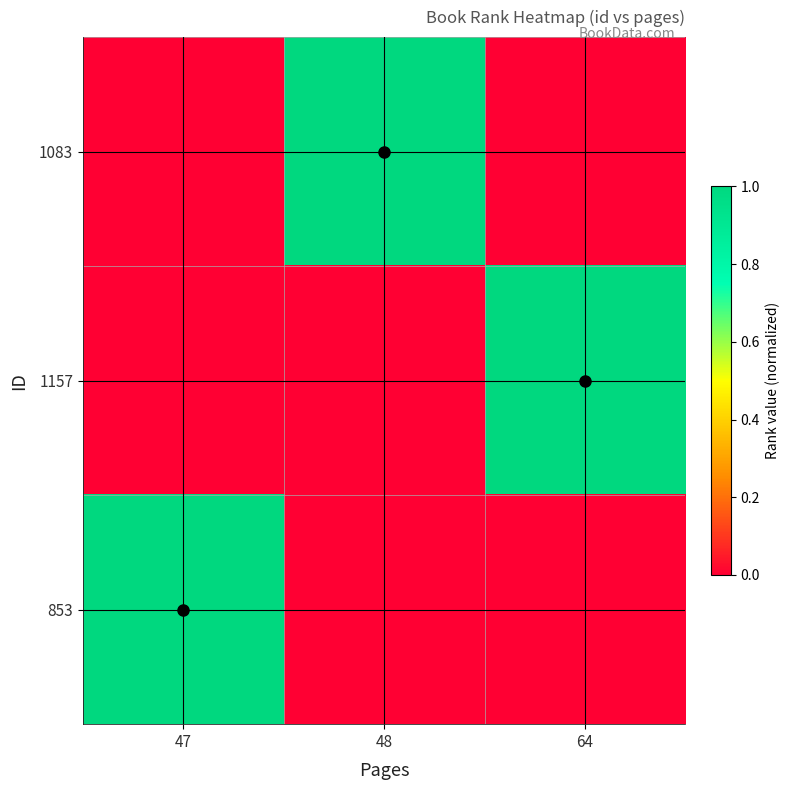

At 64, list the series in order from largest to smallest.

1157, 1083, 853